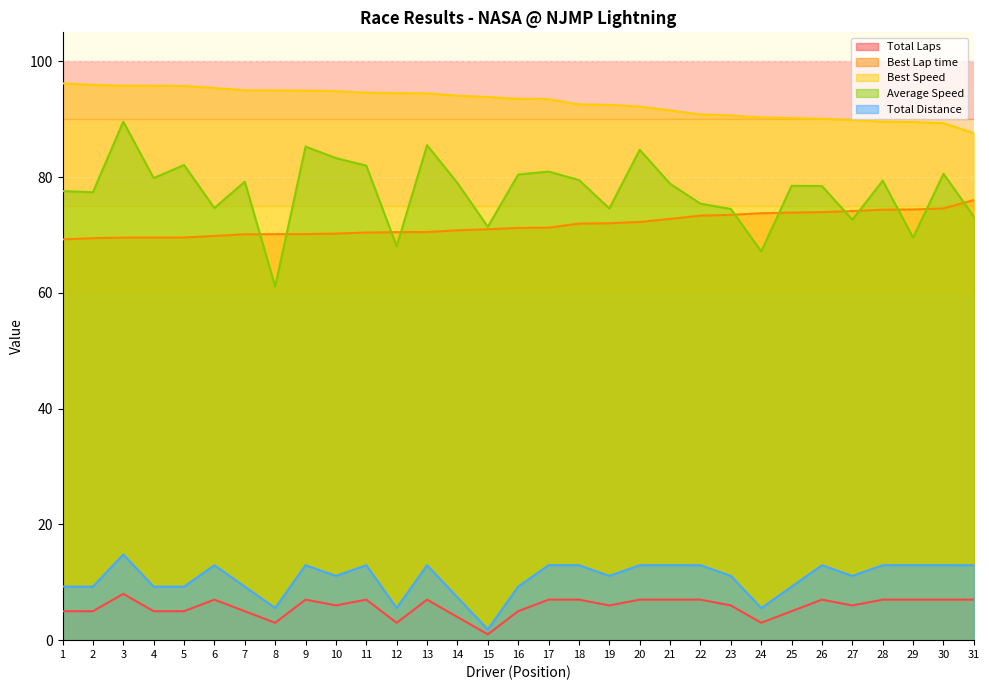

Is the value of Total Laps at 7 greater than the value of Average Speed at 24?

No